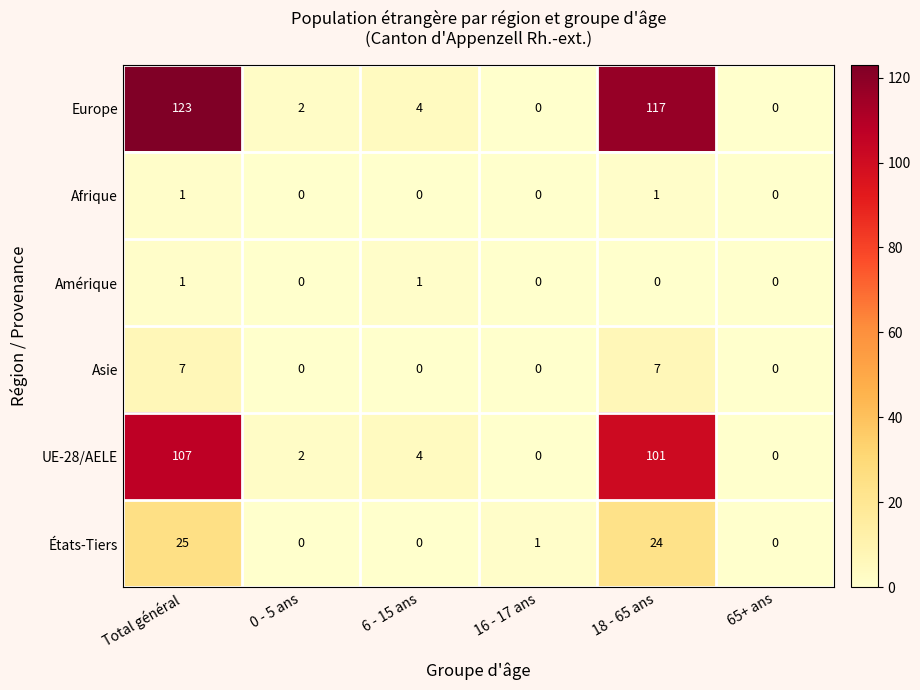

At how many categories does at least one series exceed 68?

2